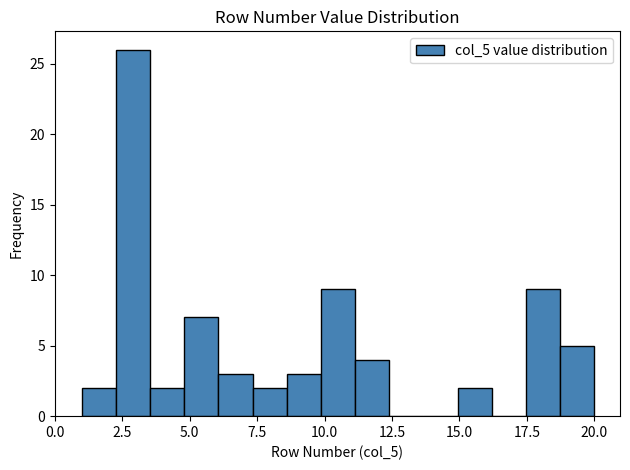

Around what value on the x-axis is the tallest bar? Give the approximate position of its centre, as read against the axis.

3.0